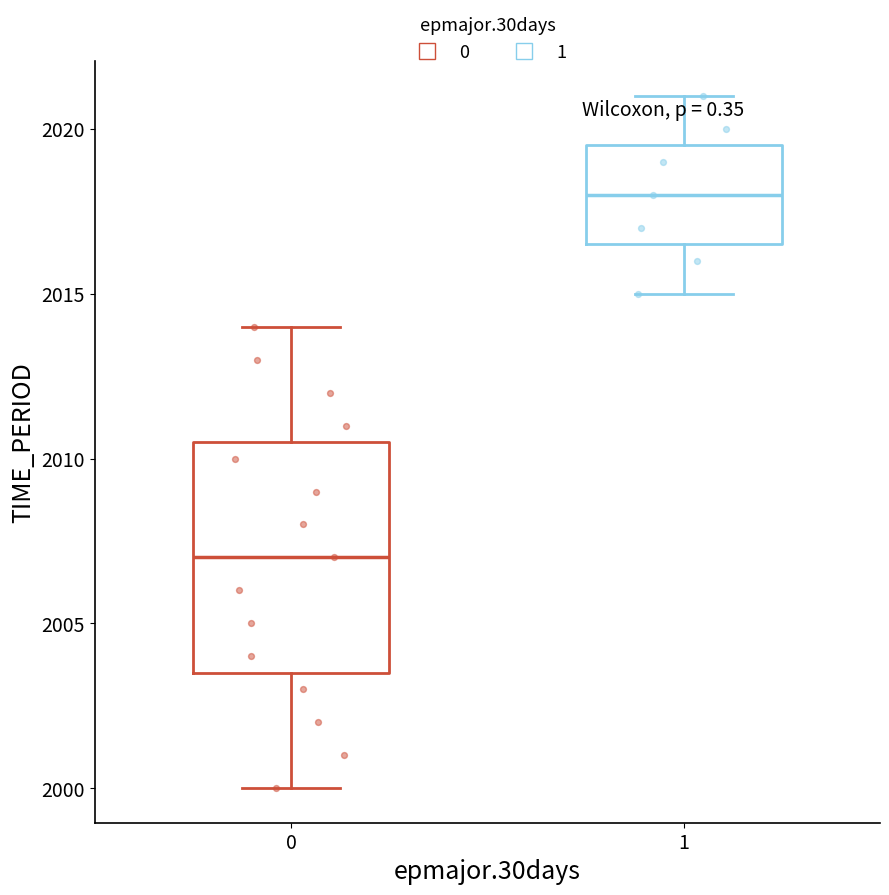

Which box's median line is the highest?

1